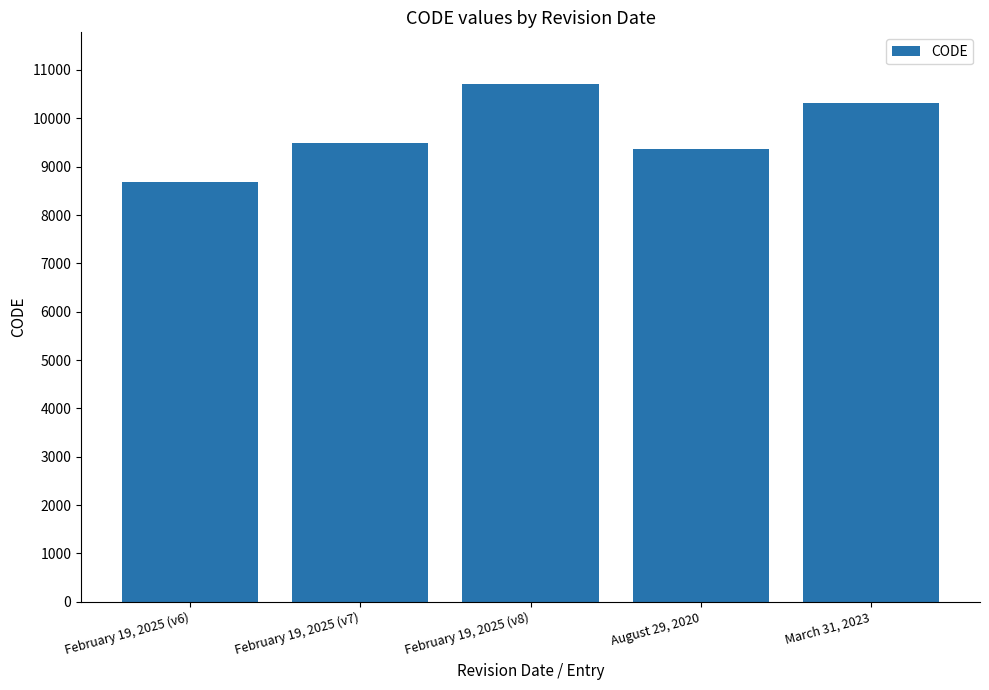

What position from the right is February 19, 2025 (v7)?

4